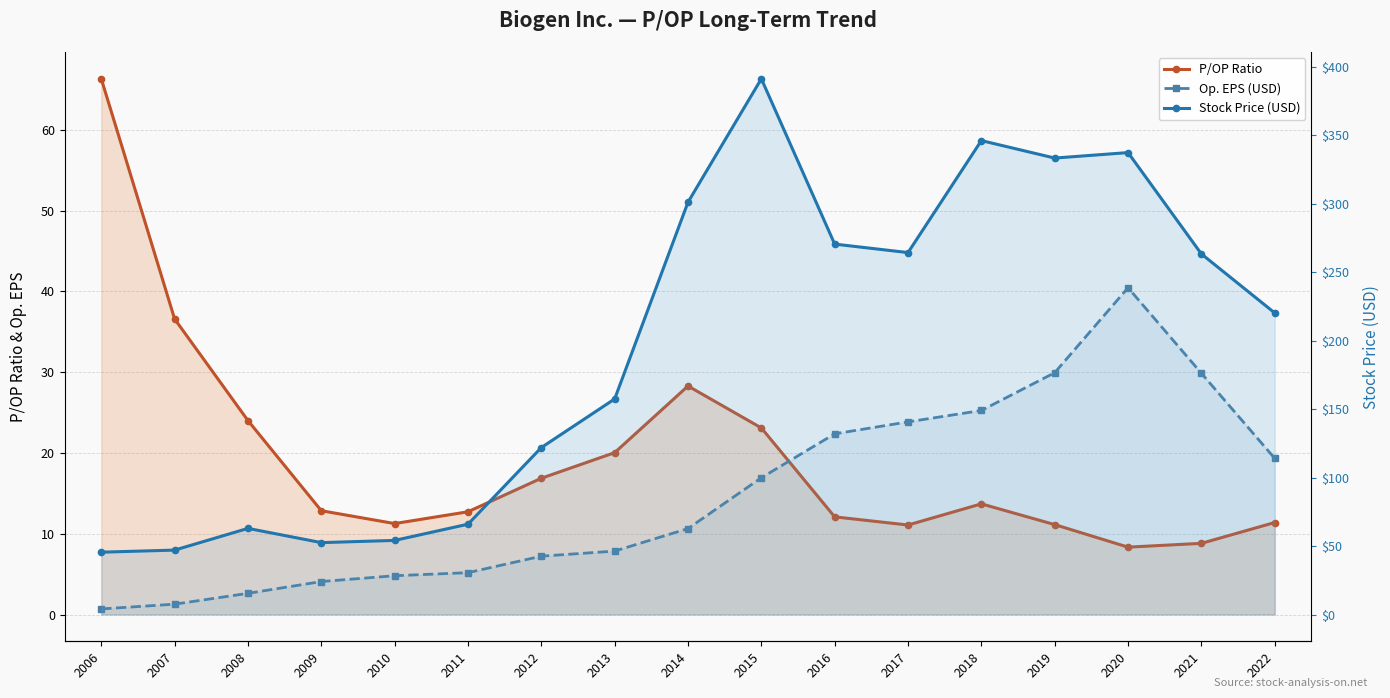

What are all the series names shown in the legend?

P/OP Ratio, Op. EPS (USD), Stock Price (USD)